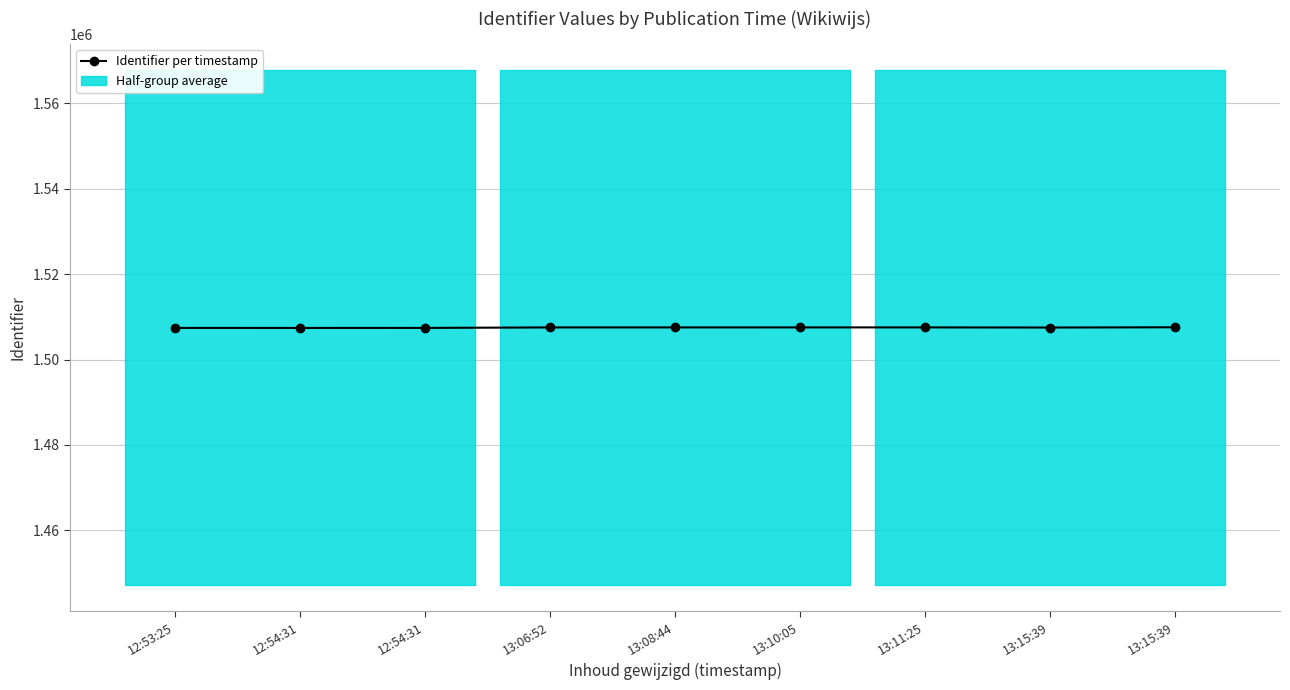

Reading left to right, extract all data points from this chart.

12:53:25=1507404	12:54:31=1507401	12:54:31=1507407	13:06:52=1507523	13:08:44=1507525	13:10:05=1507527	13:11:25=1507528	13:15:39=1507496	13:15:39=1507556